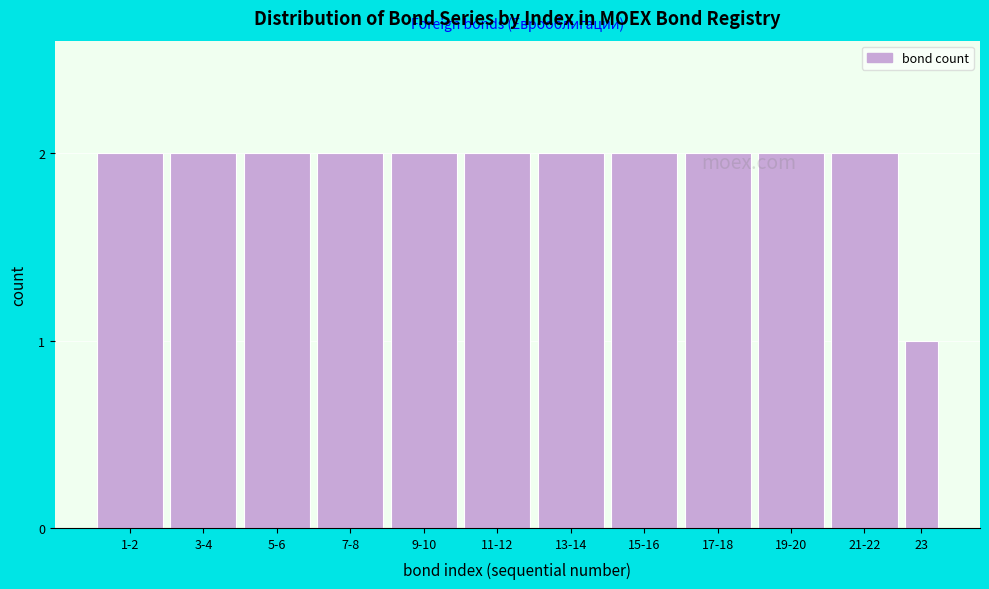

What is the value of the 7th bar from the left?

2